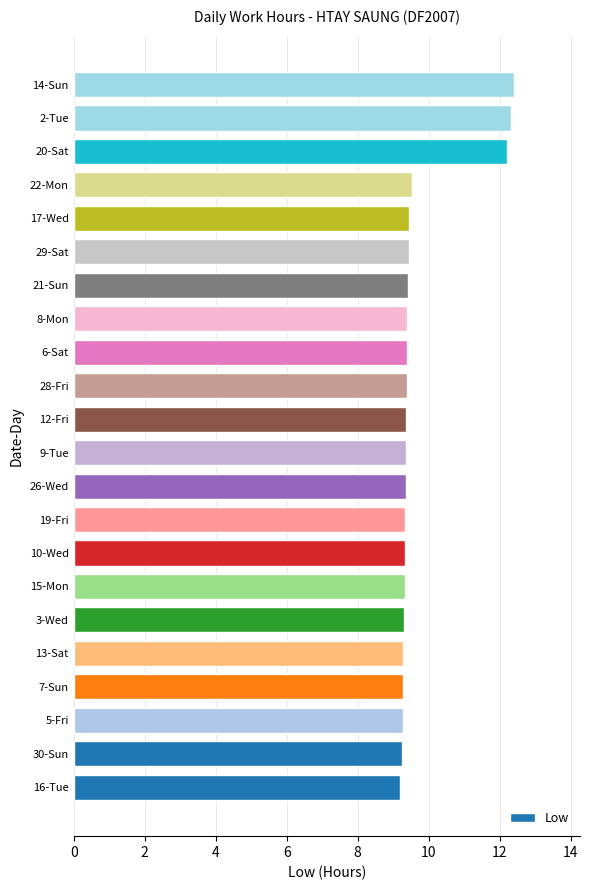

What is the sum of the values at 21-Sun and 7-Sun?

18.7